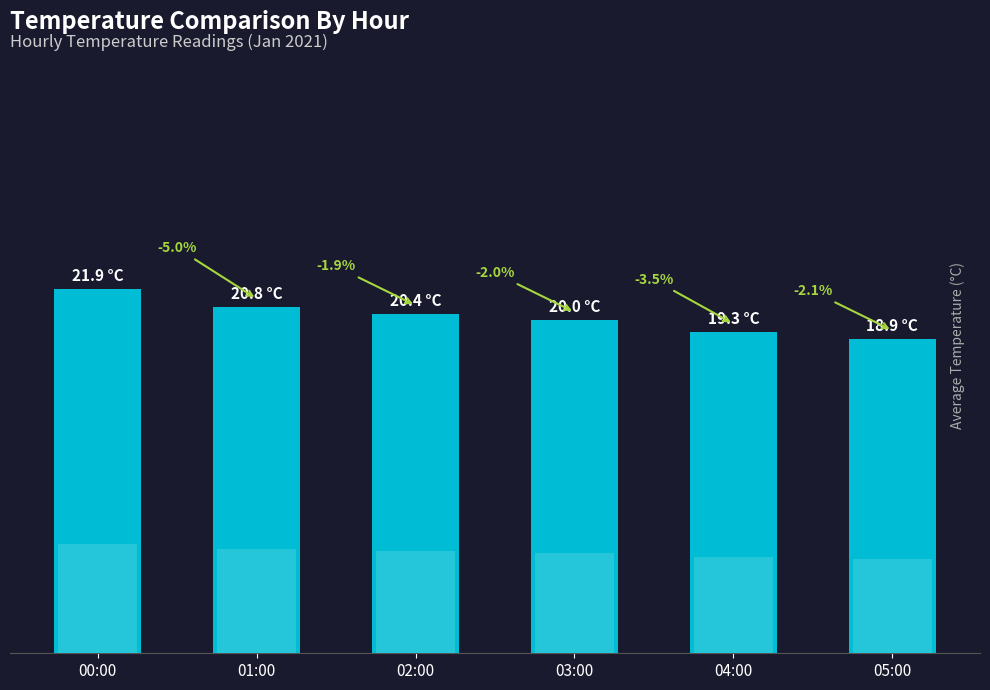

Is it true that the value at 04:00 is 31.8?

False